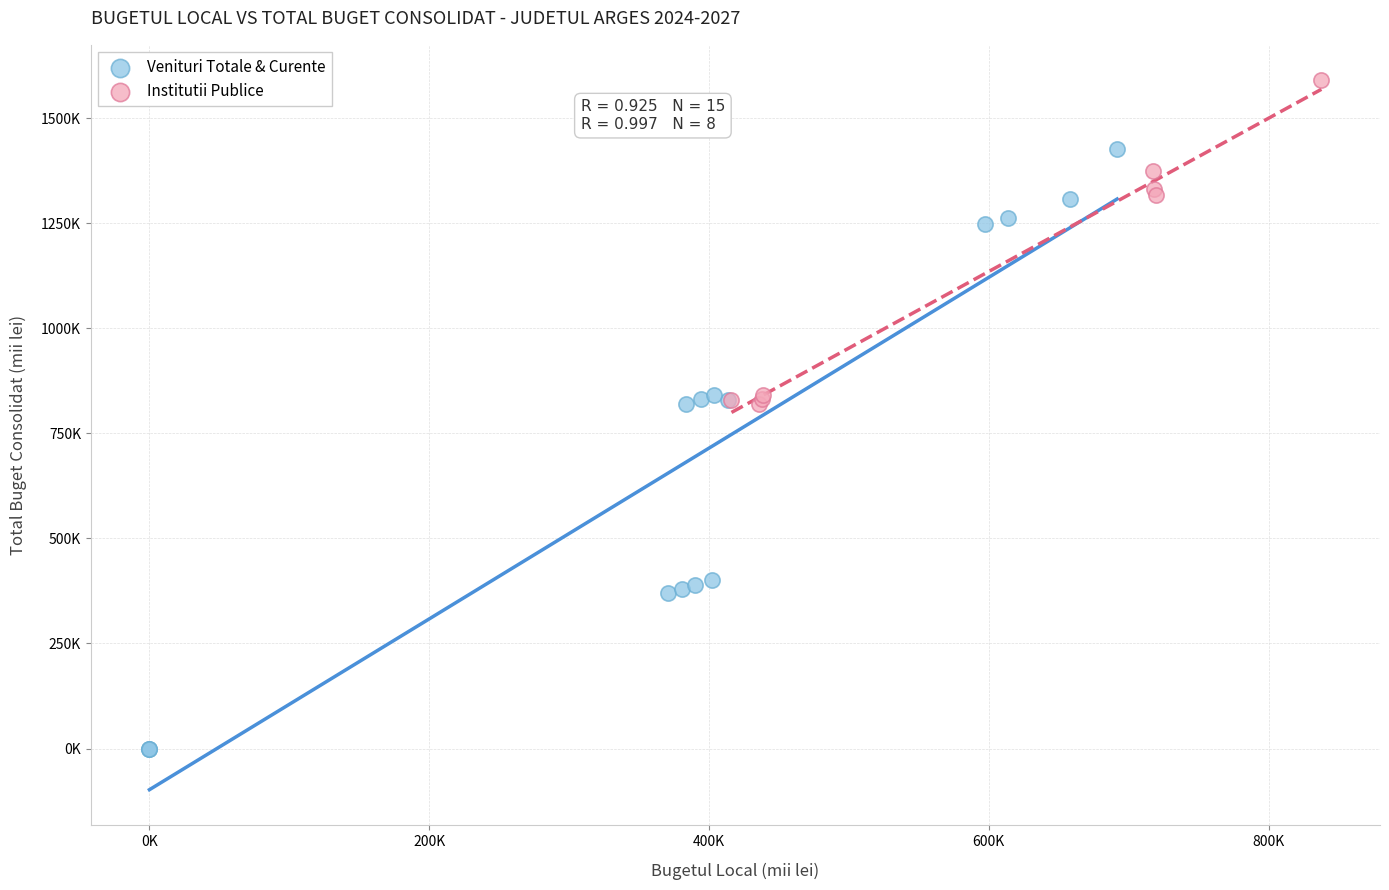

Which series reaches the minimum Y coordinate?

Venituri Totale & Curente